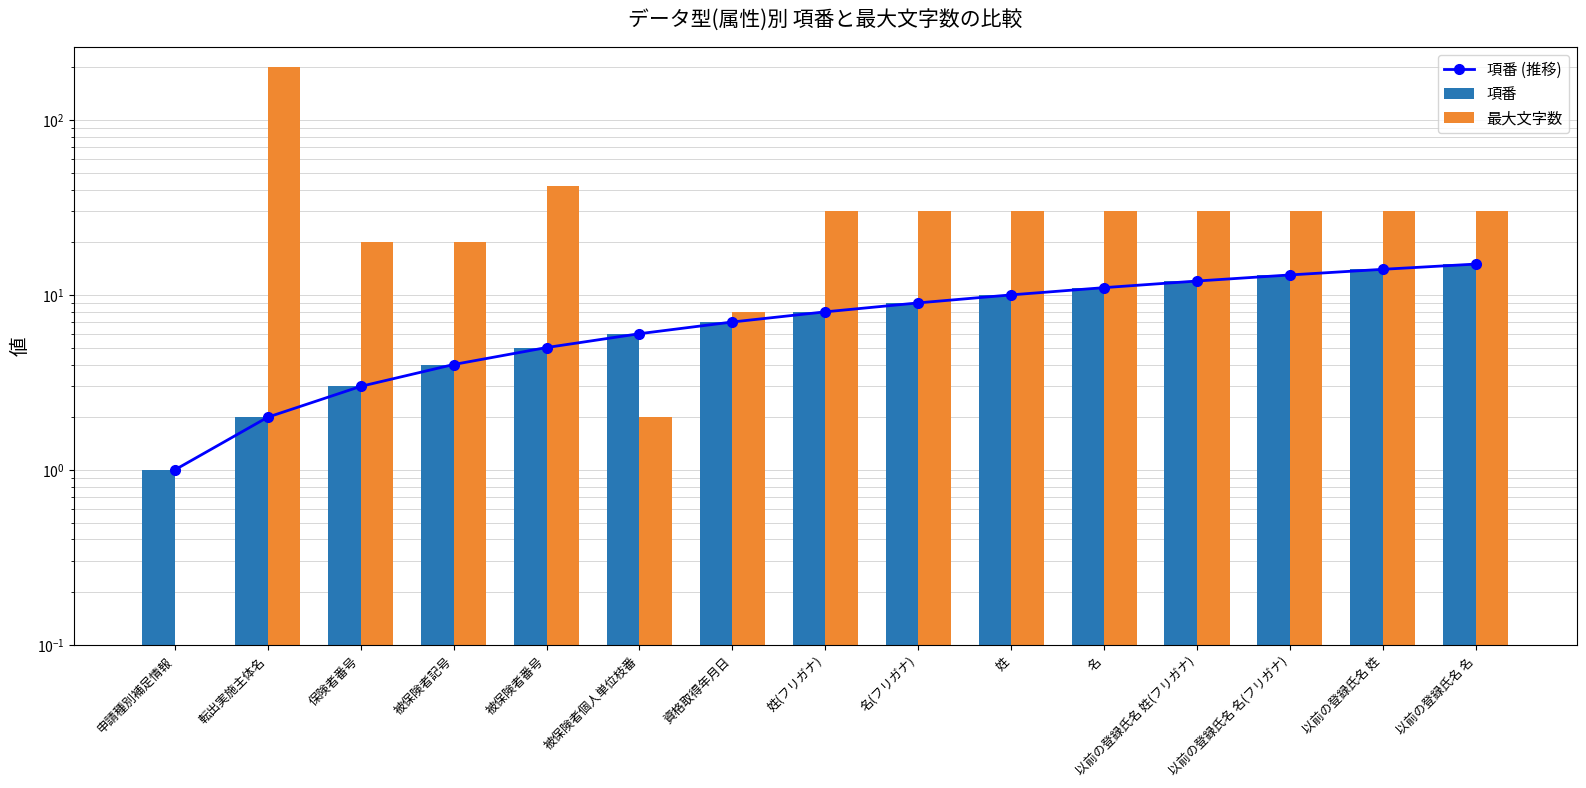

The value of 最大文字数 at 以前の登録氏名 姓(フリガナ) is 41. True or false?

False